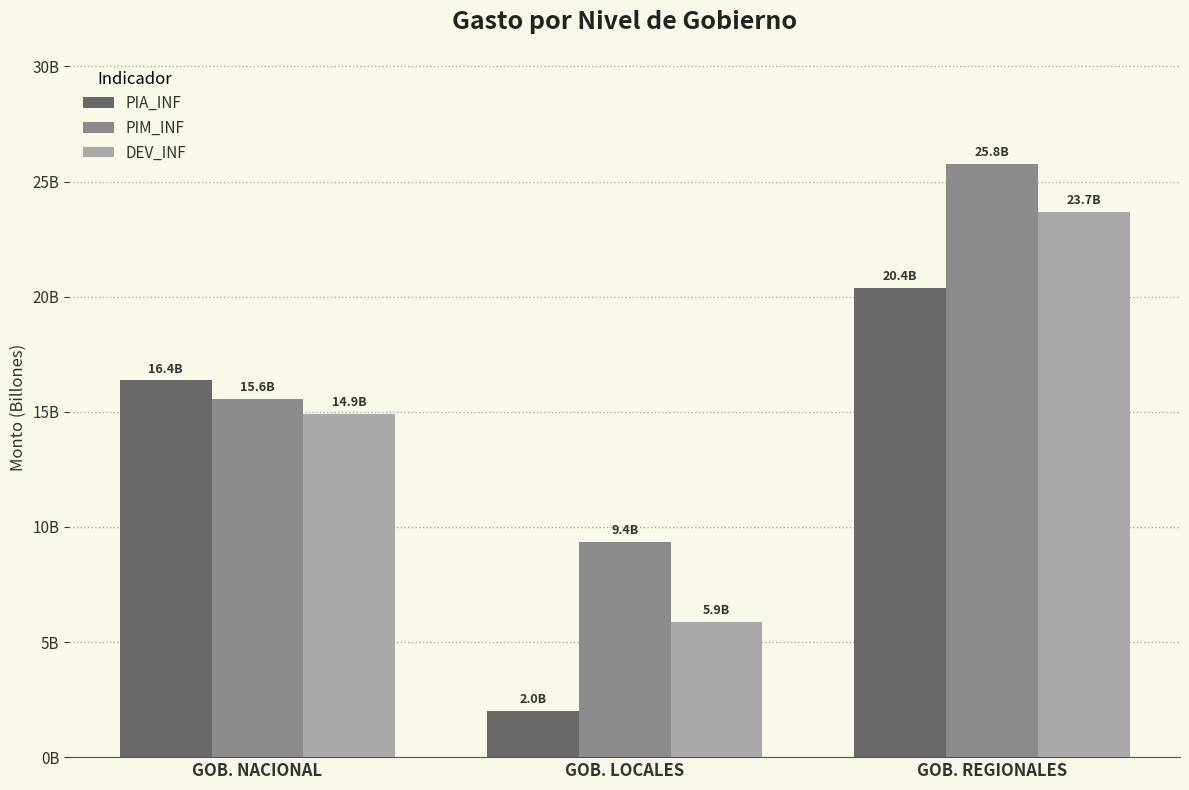

What is the label of the 3rd bar from the left?

GOB. REGIONALES